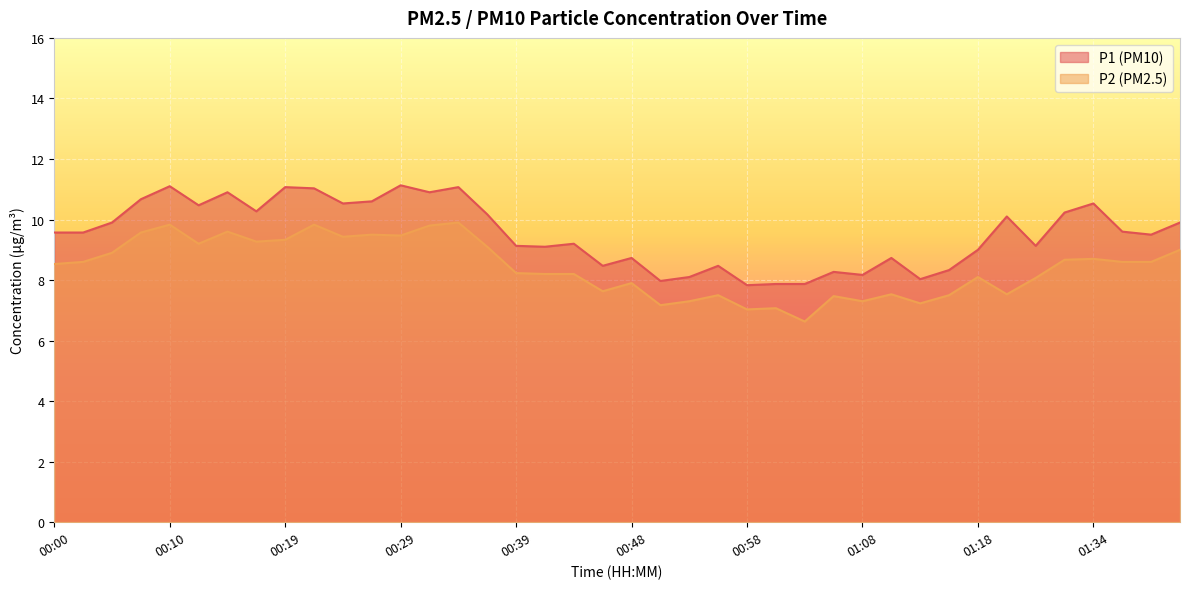

What is the difference between the P2 values at 00:36 and 01:39?

0.5